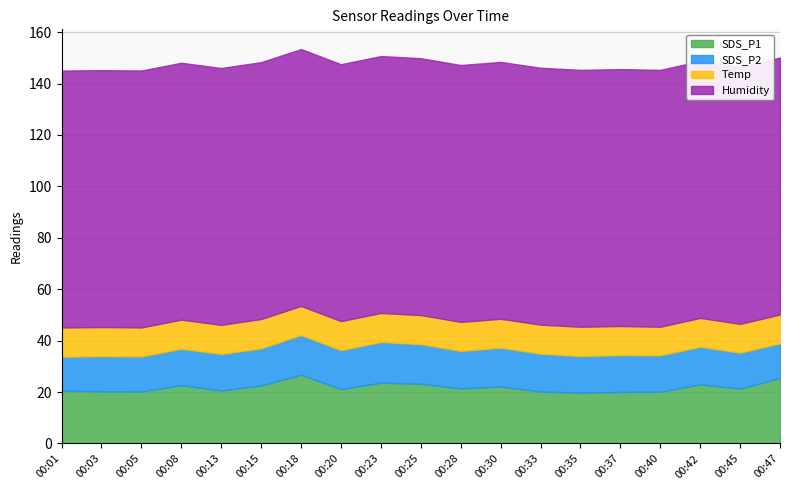

At how many categories does at least one series exceed 28?

19